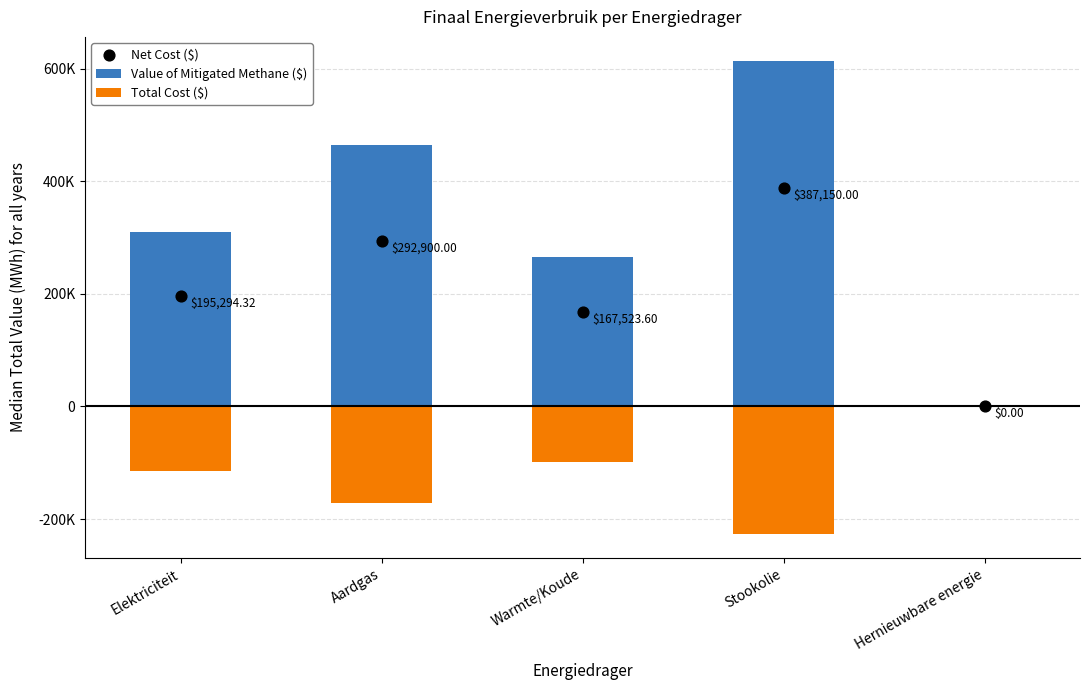

Which series reaches the maximum Y coordinate?

Value of Mitigated Methane ($)